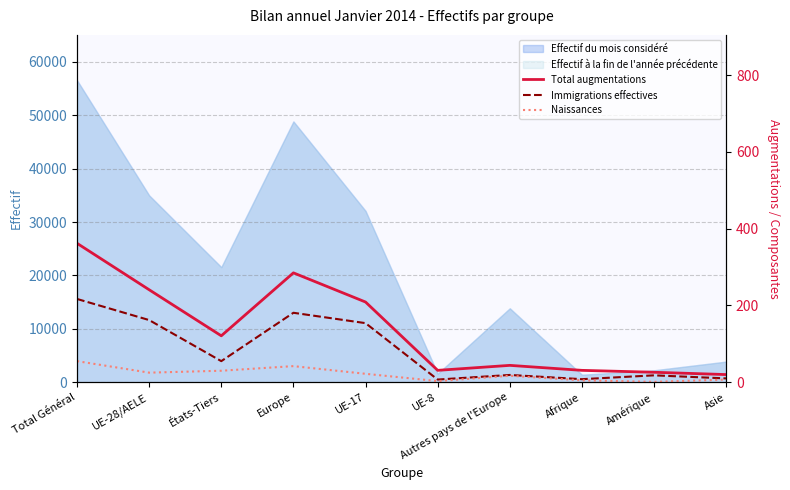

True or false: Total augmentations and Immigrations effectives cross at least once.

False